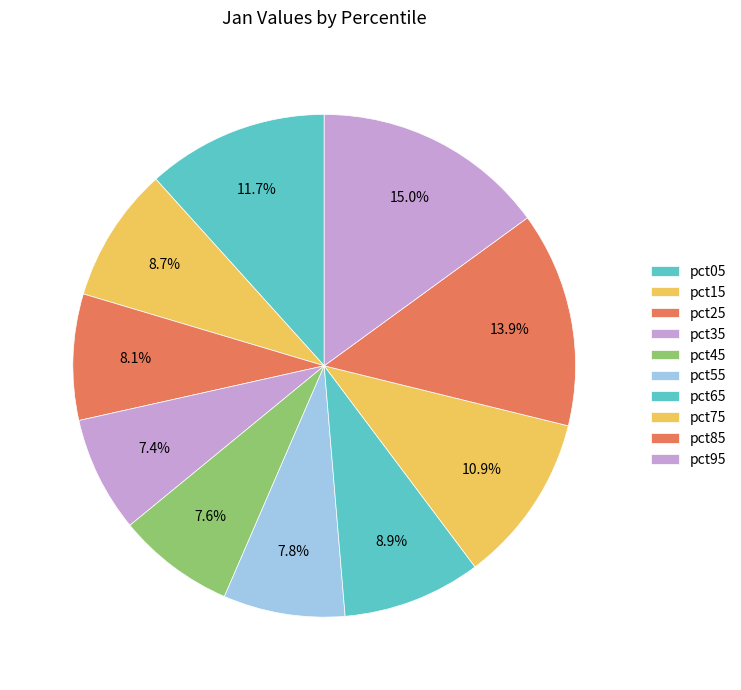

How many segments does this pie chart have?

10